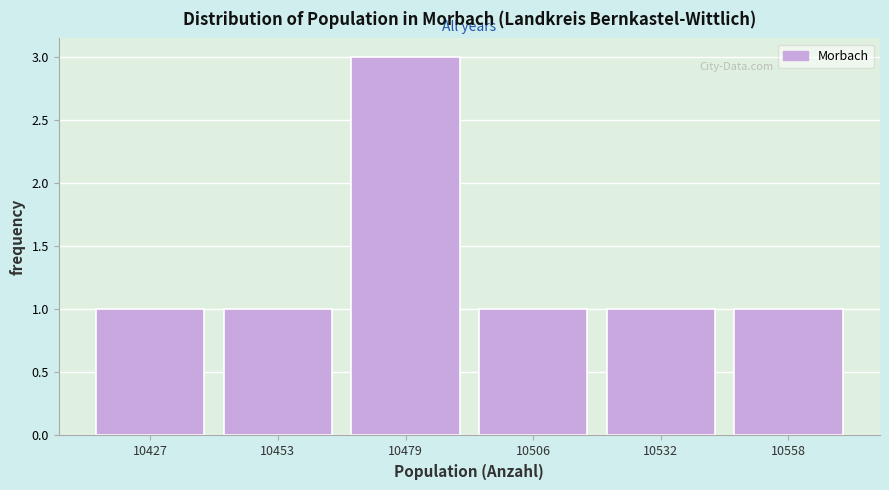

Reading left to right, what are all the values shown in this chart?

1	1	3	1	1	1